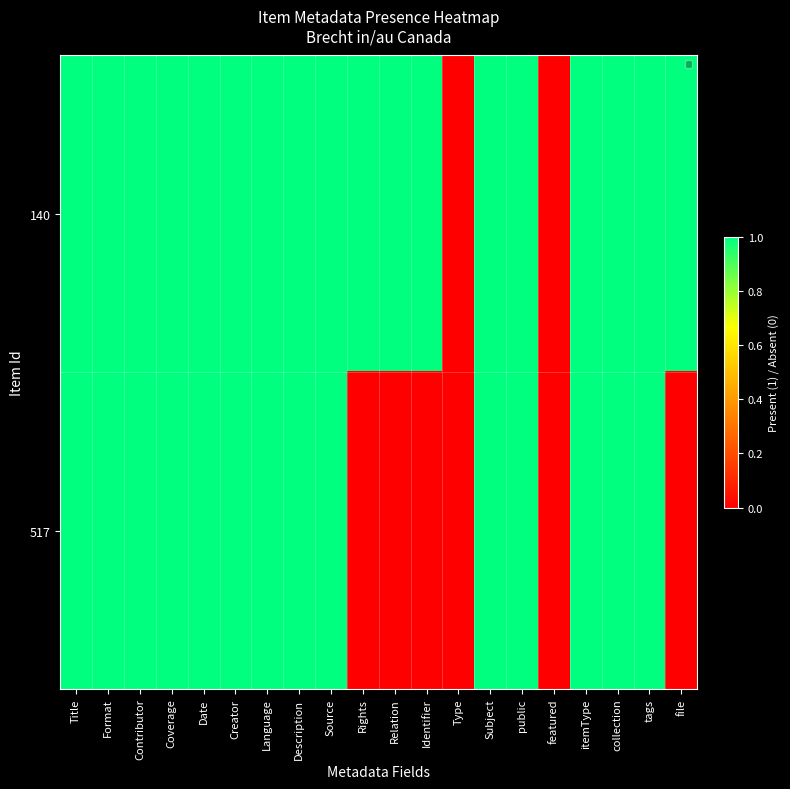

At how many categories does at least one series exceed 0?

18